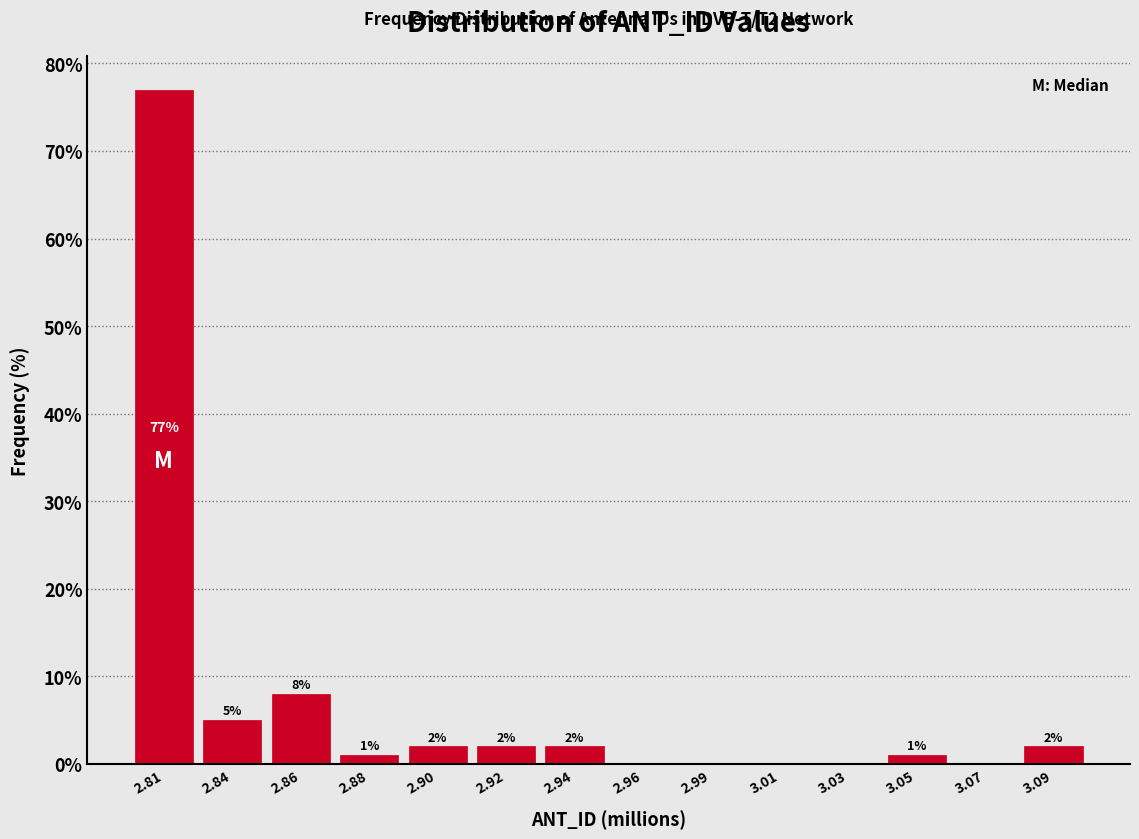

Reading left to right, what are all the values shown in this chart?

2.81=77	2.84=5	2.86=8	2.88=1	2.90=2	2.92=2	2.94=2	2.96=0	2.99=0	3.01=0	3.03=0	3.05=1	3.07=0	3.09=2